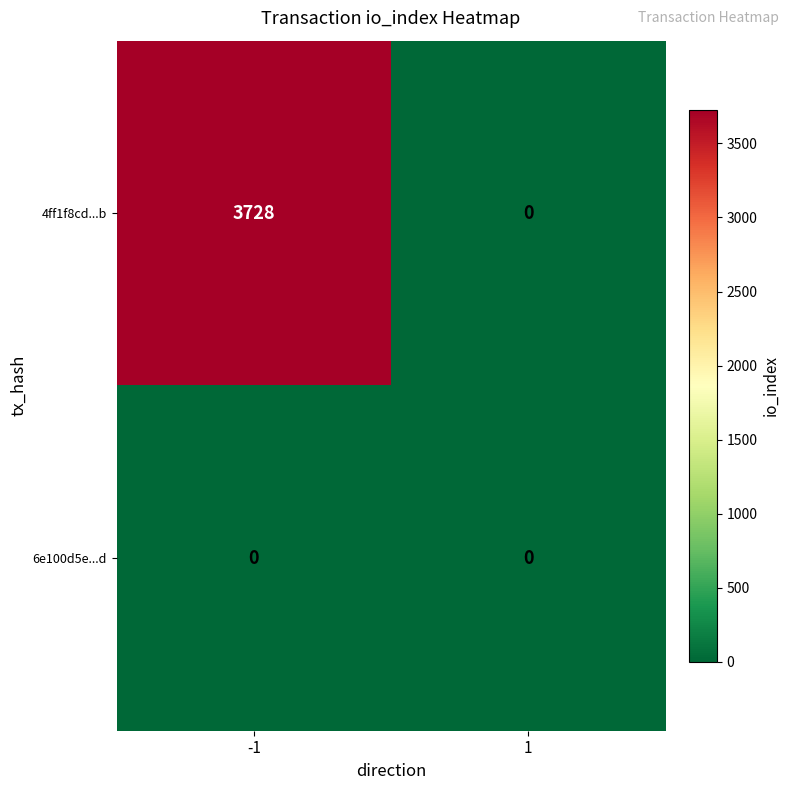

List the series in order of their overall mean, highest first.

4ff1f8cd...b, 6e100d5e...d